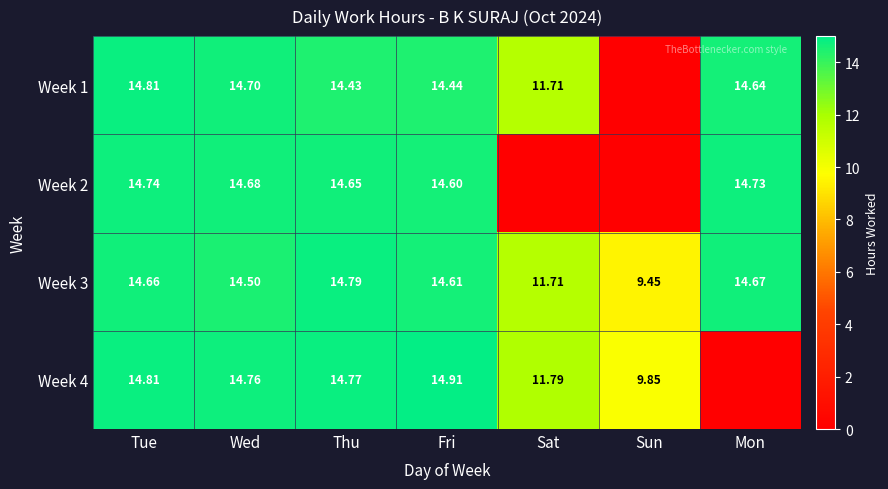

Is the value of Week 1 at Wed greater than the value of Week 3 at Thu?

No